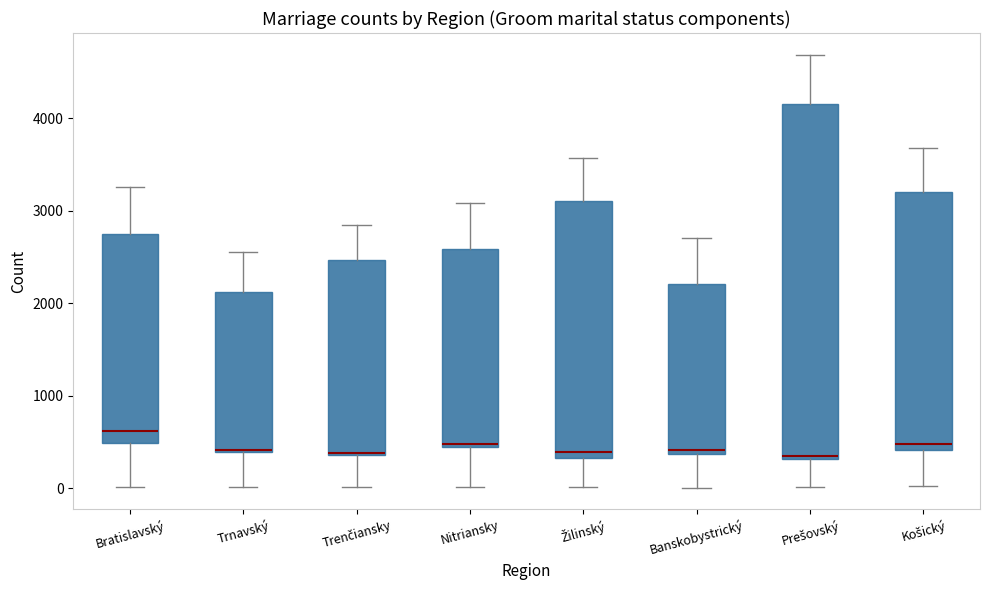

Where does the lower whisker of the box for Banskobystrický end on the y-axis? The values are not printed on the chart, so give them approximately, as read against the axis.

0